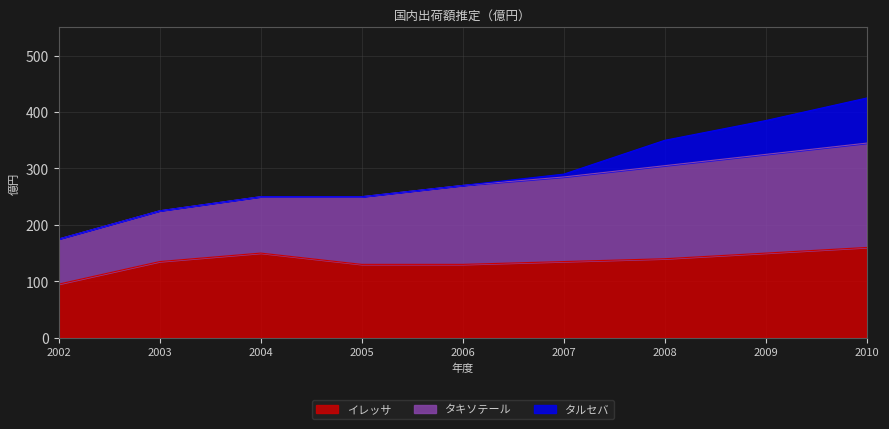

The value of イレッサ at 2005 is 90. True or false?

False